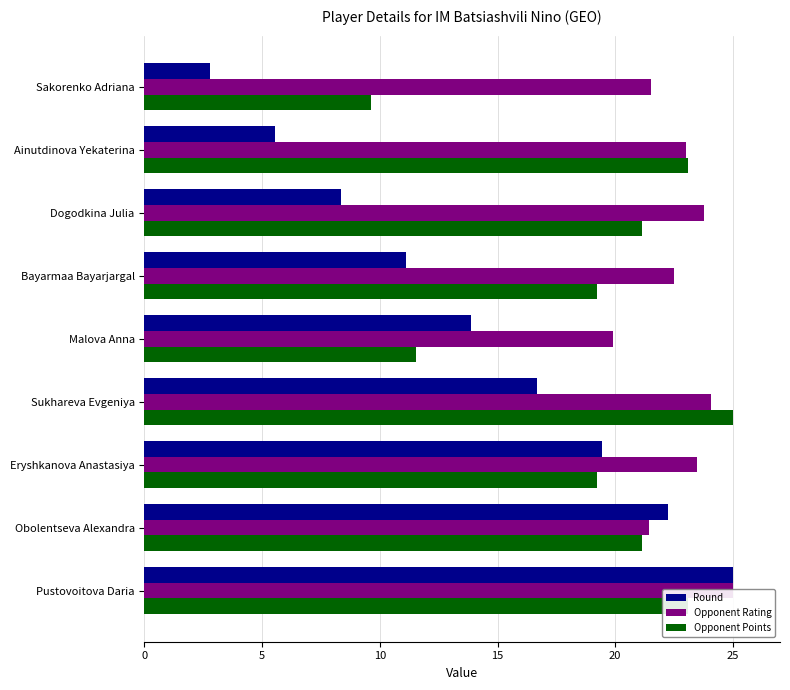

What are all the series names shown in the legend?

Round, Opponent Rating, Opponent Points